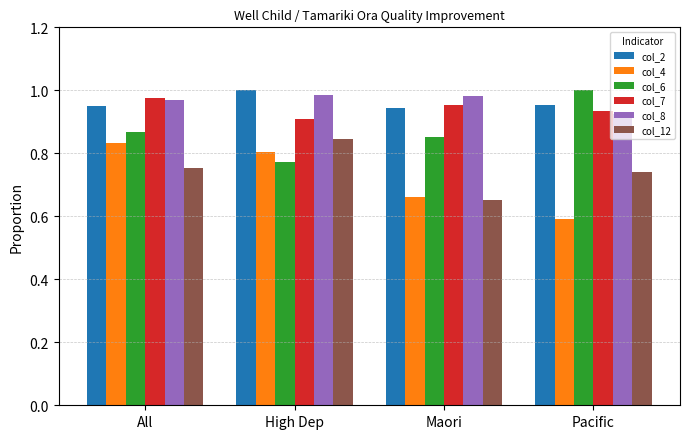

Which series changed the most between All and Maori?

col_4